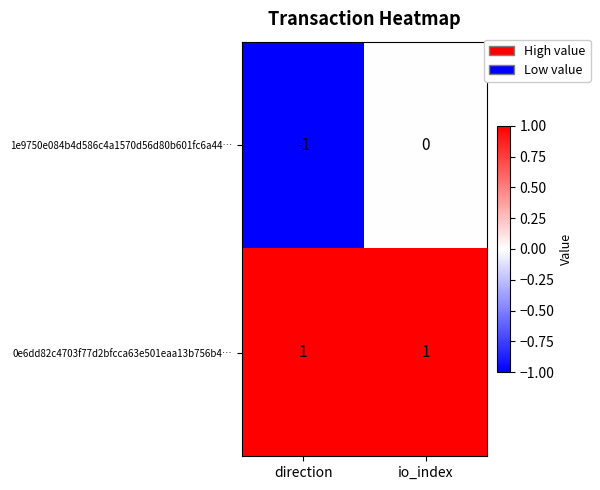

At io_index, list the series in order from largest to smallest.

0e6dd82c4703f77d2bfcca63e501eaa13b756b4…, 1e9750e084b4d586c4a1570d56d80b601fc6a44…